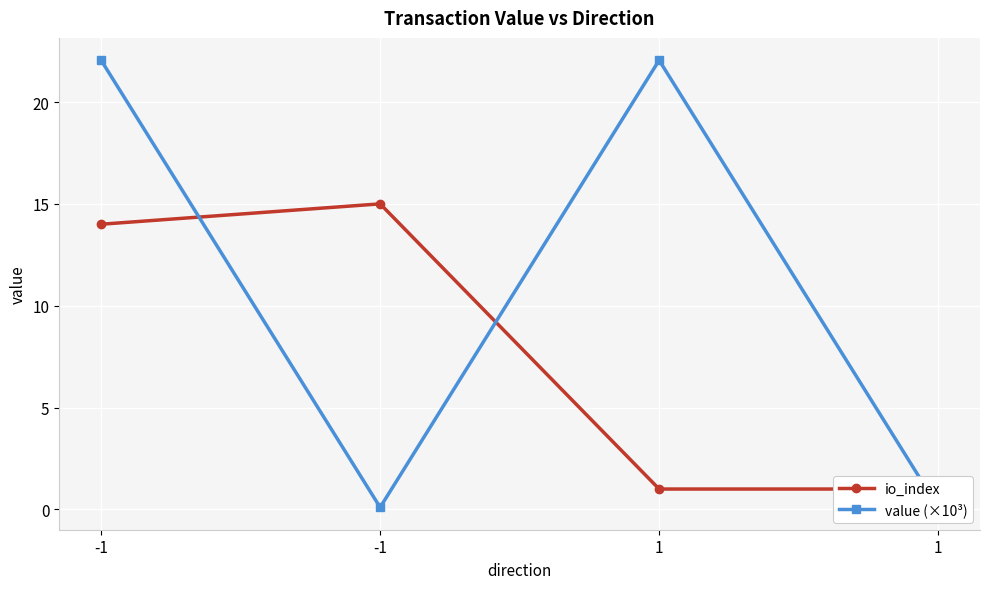

What is the sum of all value (×10³) values?

44.3